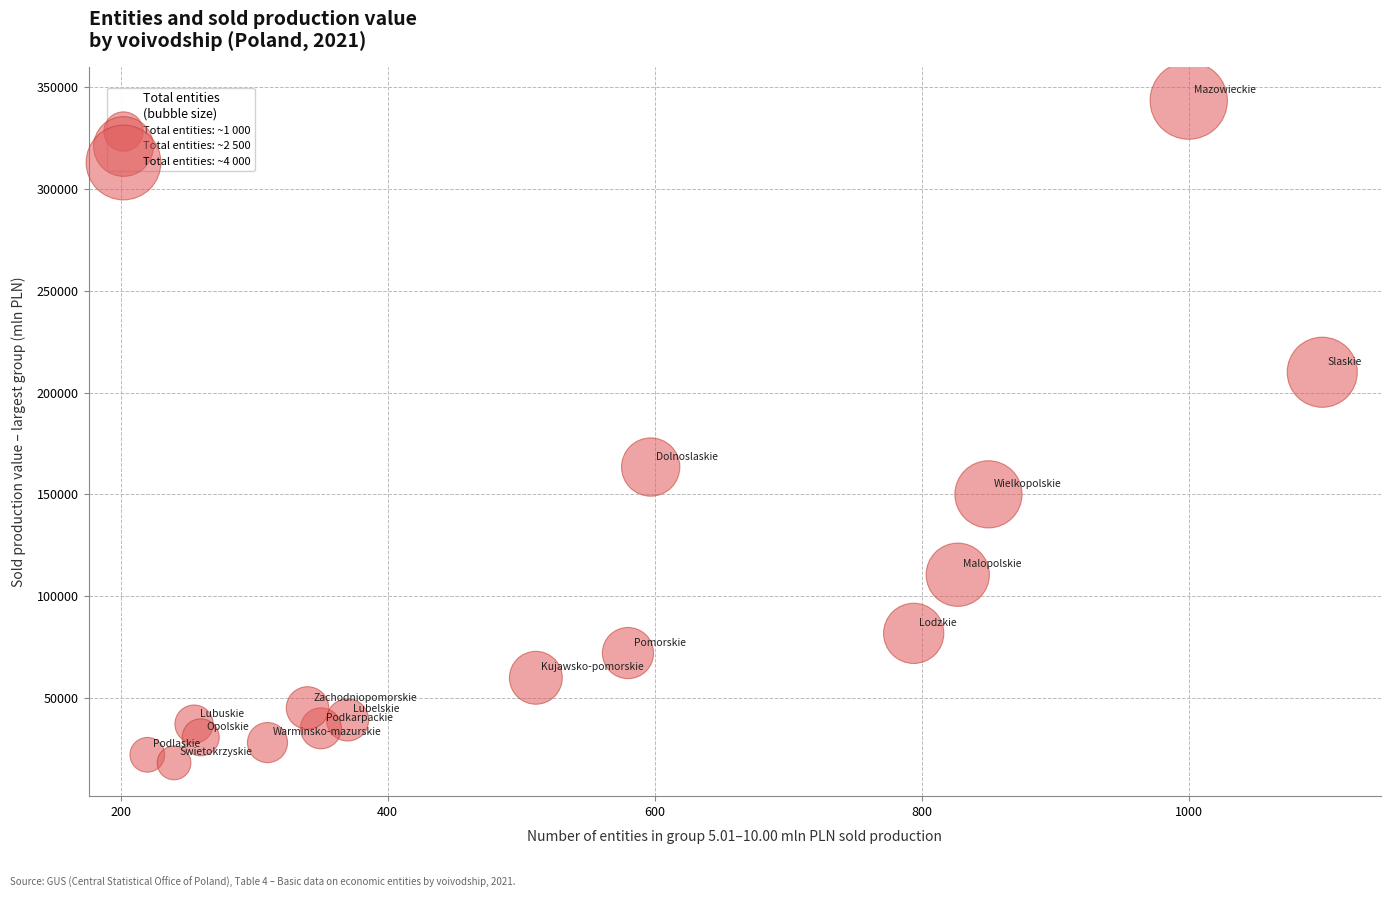

What Y value in the scatter plot is closest to 180743?

163414.3